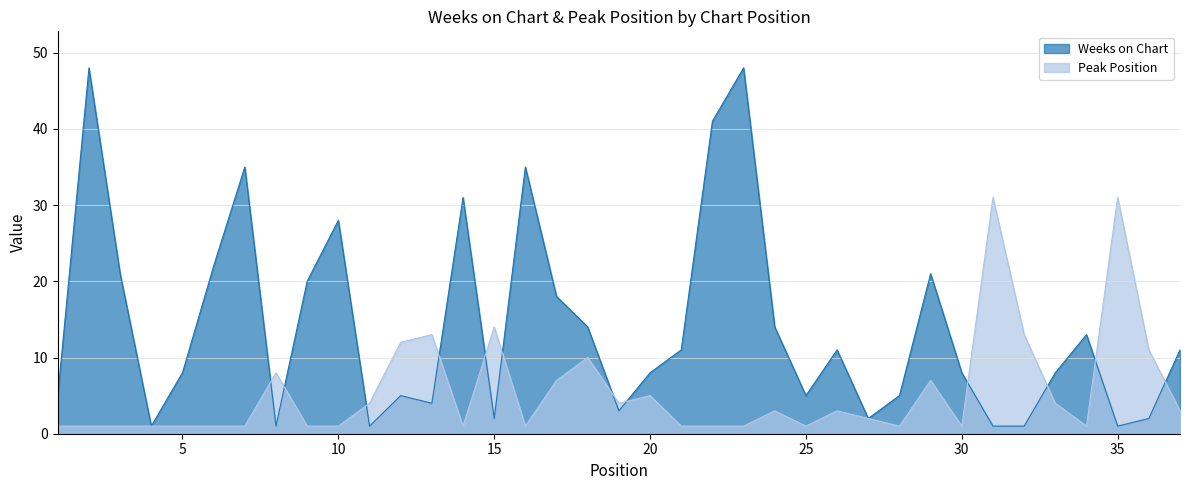

What is the value of the Peak Position point at the 22nd from the left?

1